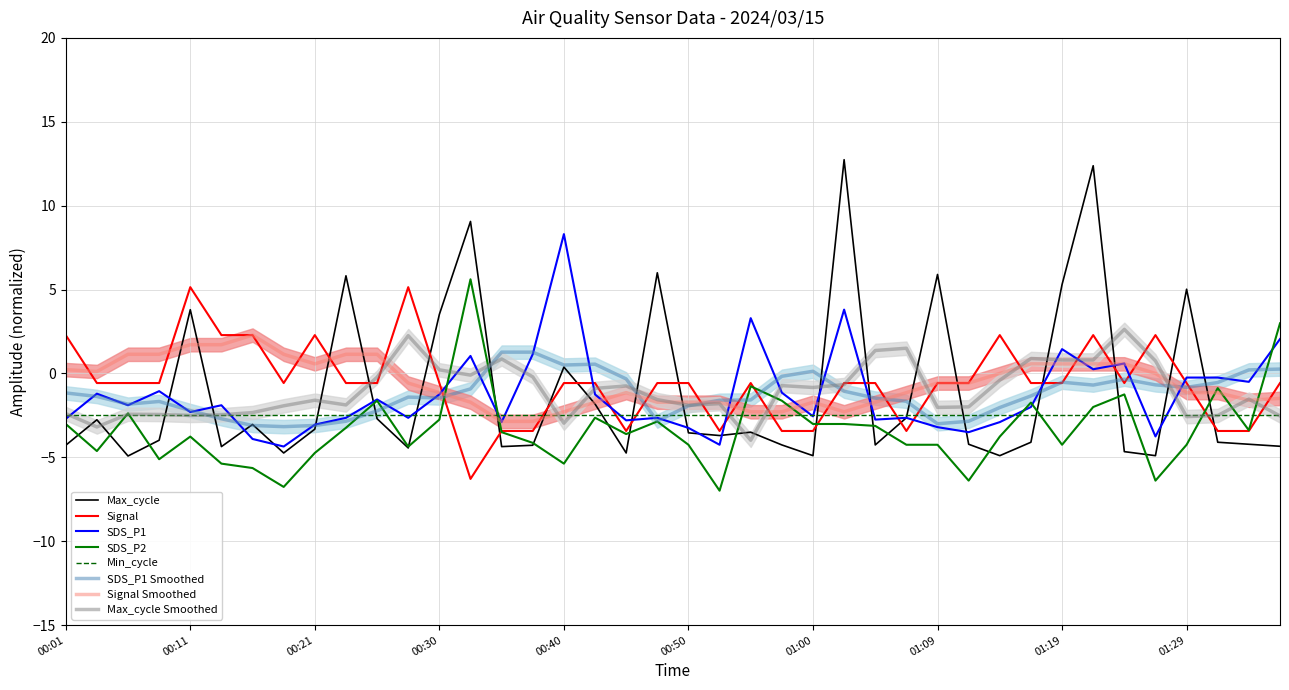

At which label is SDS_P1 closest to 1?

00:33